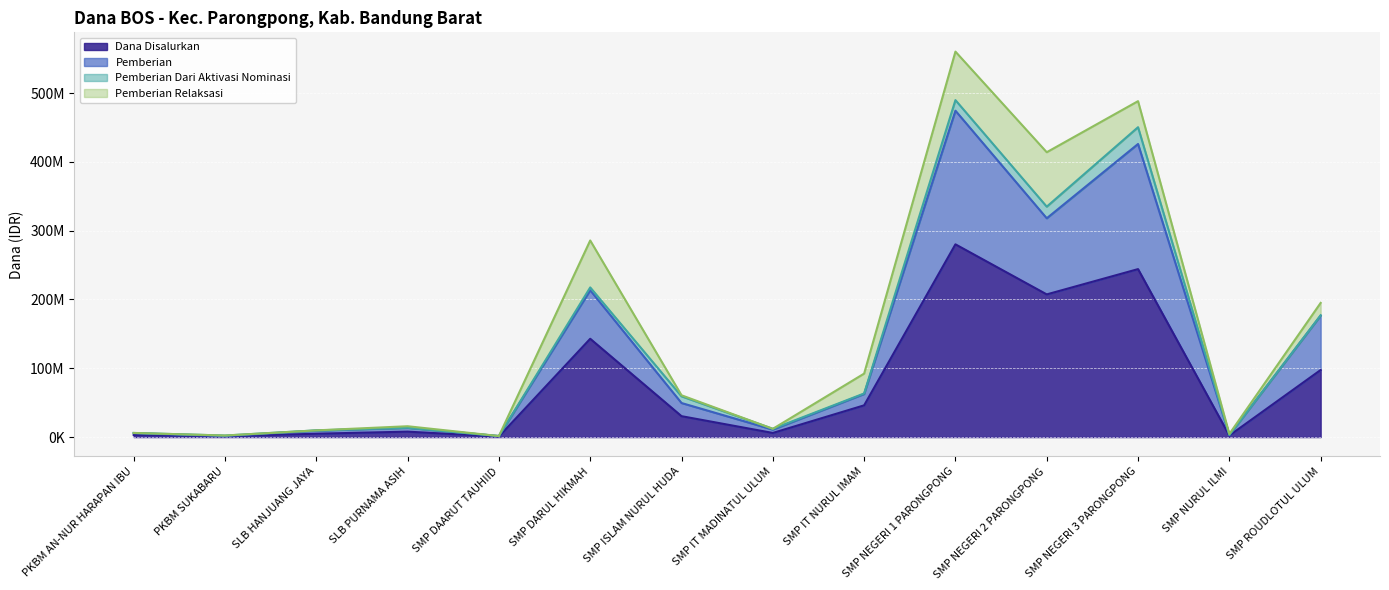

Which label corresponds to the largest value in the chart?

SMP NEGERI 1 PARONGPONG